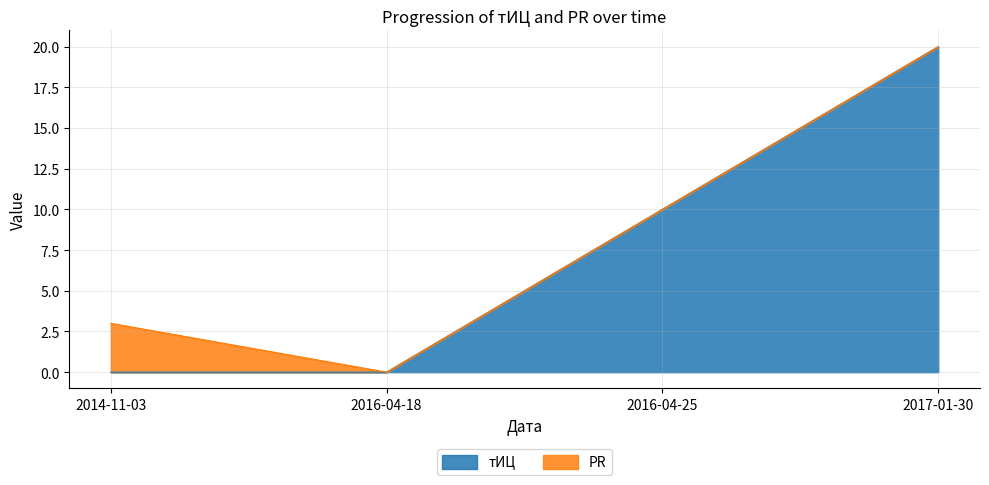

List the labels in order of value, smallest first.

2014-11-03, 2016-04-18, 2016-04-25, 2017-01-30